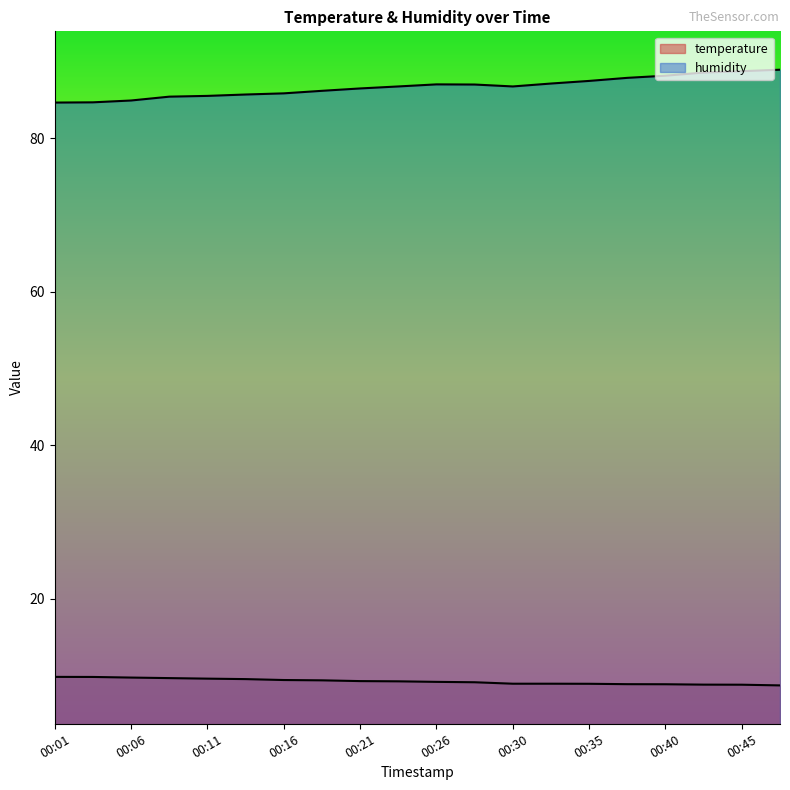

What is the maximum value shown in the chart?

88.9